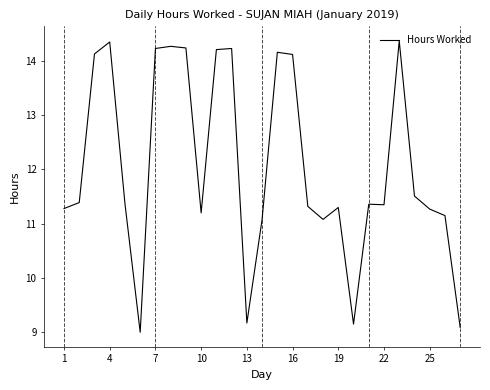

What is the average value?

12.1